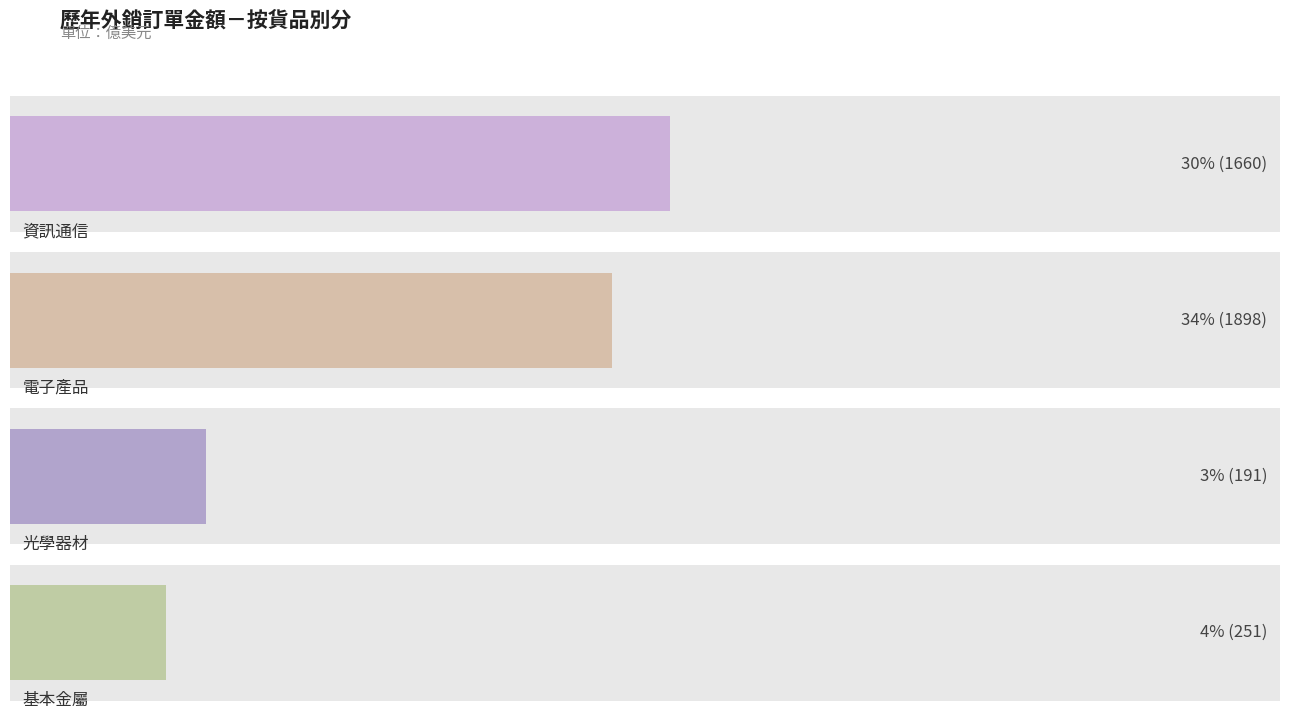

True or false: 資訊通信 has a value of 1047.1 at 112年.

False